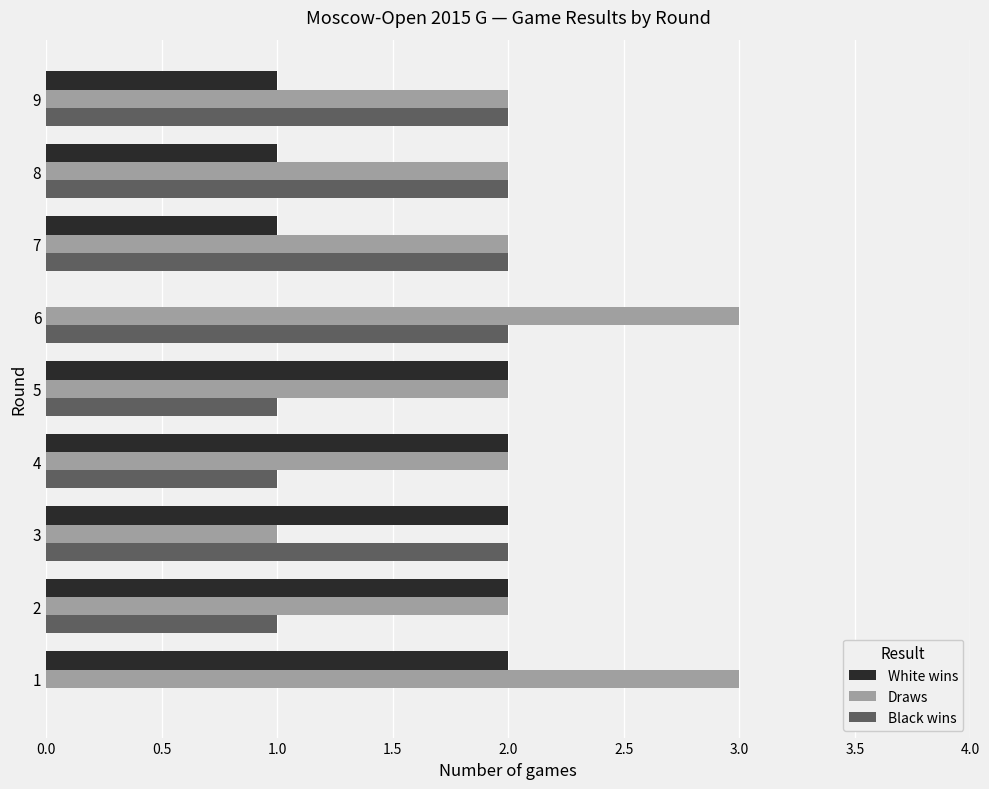

Count the number of categories in the chart.

9